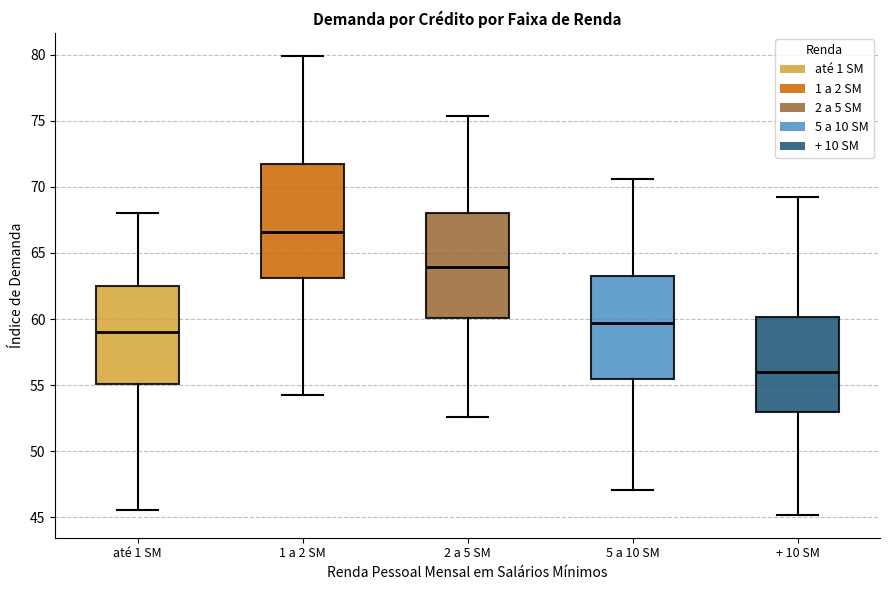

Reading left to right, read every box against the y-axis: the position of its median line, the range the box covers, and the ends of its whiskers. The values are not printed on the chart, so give them approximately, as read against the axis.

até 1 SM: median 59.0, box 55.0 to 62.5, whiskers 45.5 to 68.0
1 a 2 SM: median 66.5, box 63.0 to 71.5, whiskers 54.0 to 80.0
2 a 5 SM: median 64.0, box 60.0 to 68.0, whiskers 52.5 to 75.5
5 a 10 SM: median 59.5, box 55.5 to 63.5, whiskers 47.0 to 70.5
+ 10 SM: median 56.0, box 53.0 to 60.0, whiskers 45.0 to 69.5